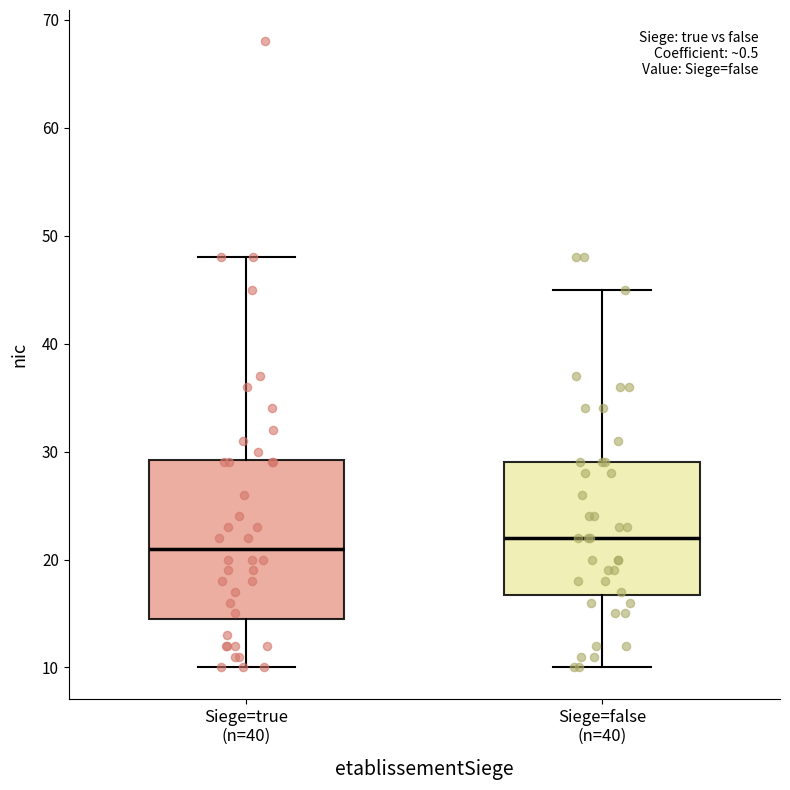

Which box is the tallest, from its lower edge to its upper edge?

Siege=true (n=40)